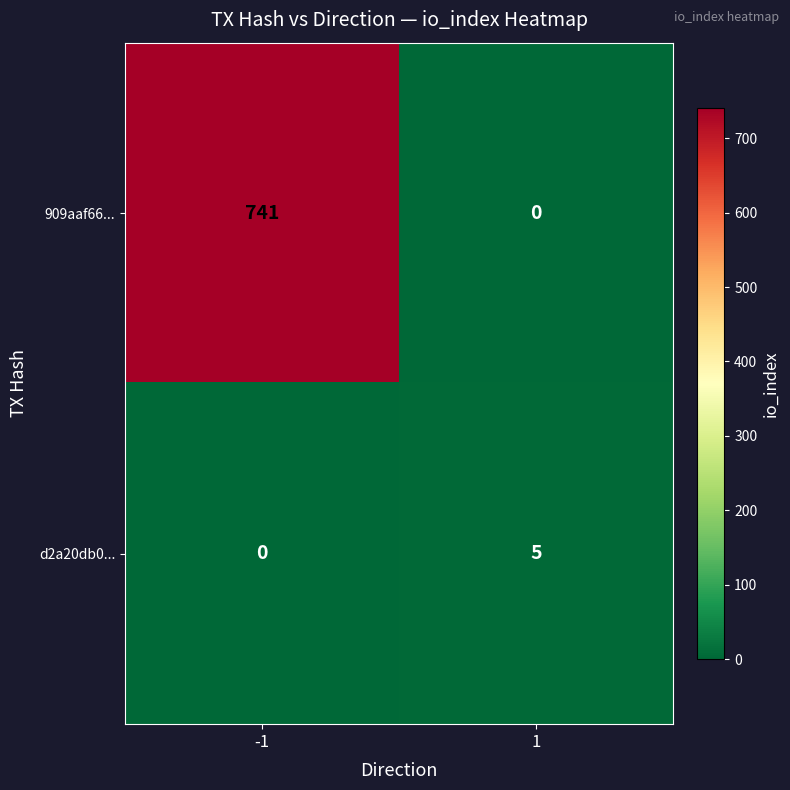

Rank the series at -1 from highest to lowest value.

909aaf66..., d2a20db0...